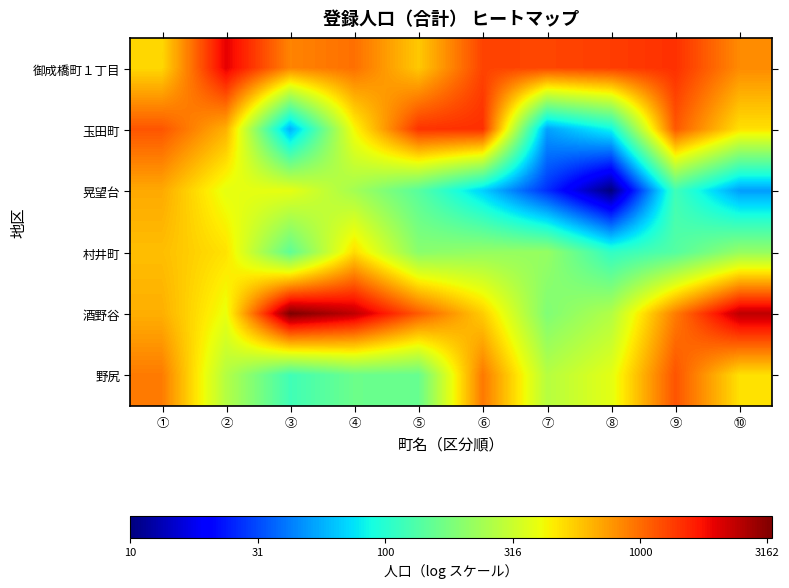

Which has a higher value, ② or ④?

②